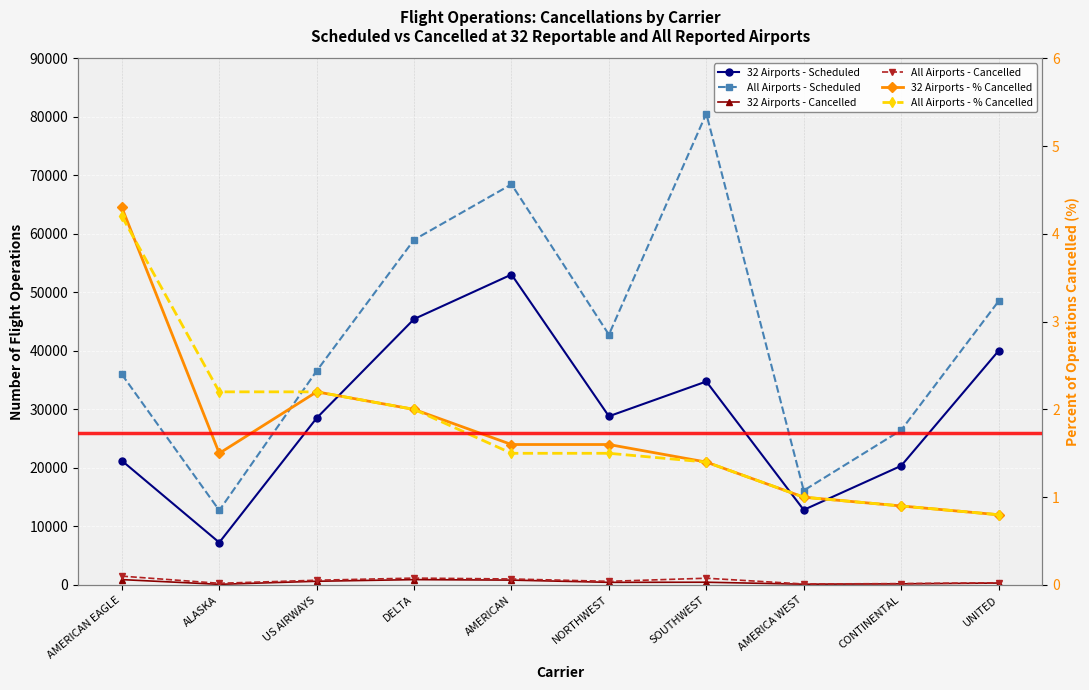

True or false: 32 Airports - Scheduled and All Airports - Pct Cancelled cross at least once.

False